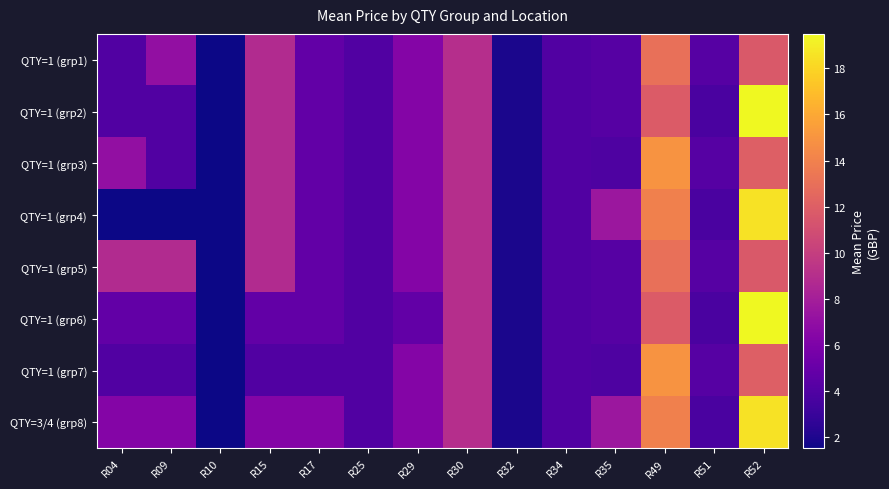

Which series changed the most between R17 and R30?

QTY=1 (grp7)